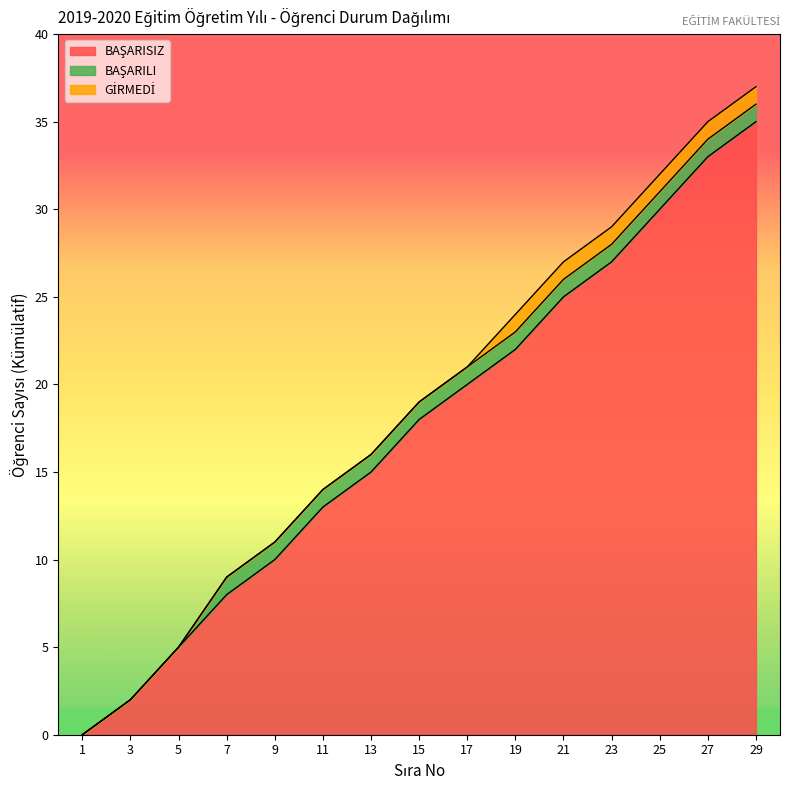

True or false: BAŞARISIZ has more than 1 points higher than both neighbors.

False